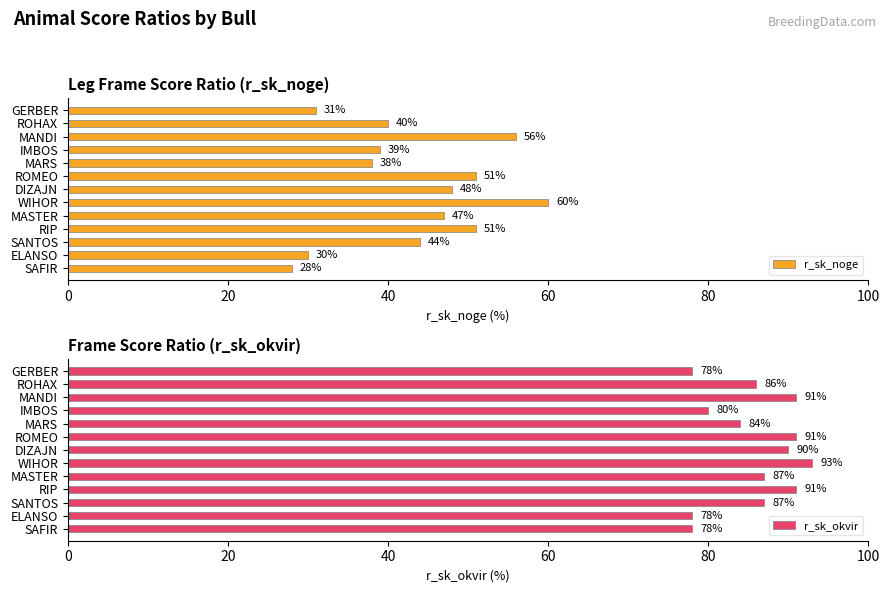

How many values in the r_sk_noge series exceed 44?

6